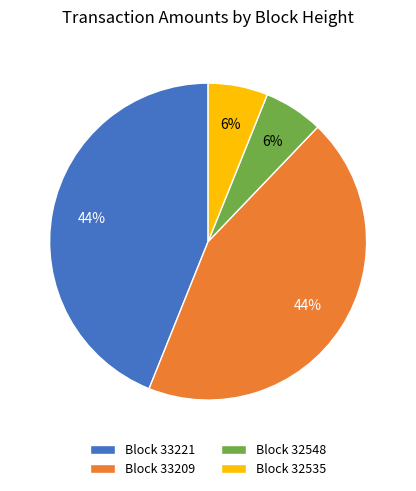

Is Block 32548 the majority of the pie?

No